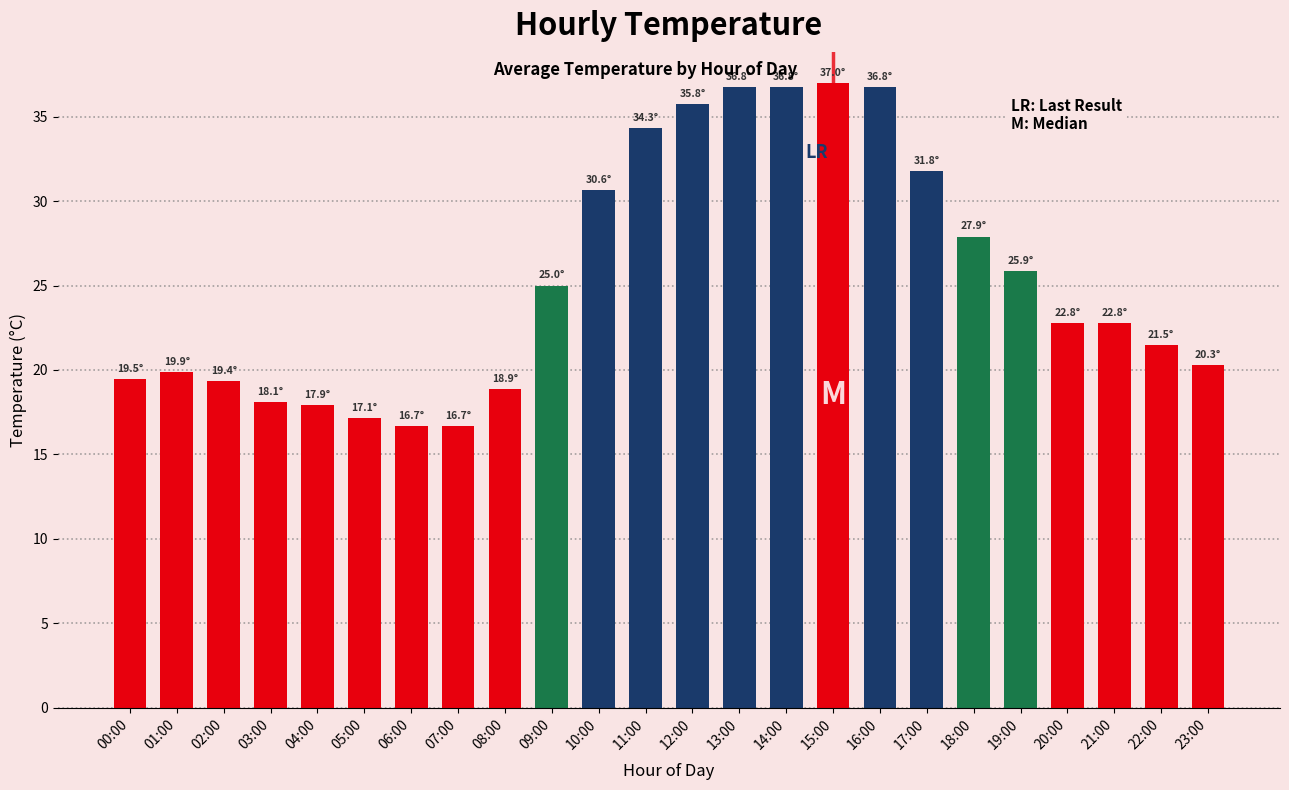

The value at 11:00 is 15.3. True or false?

False